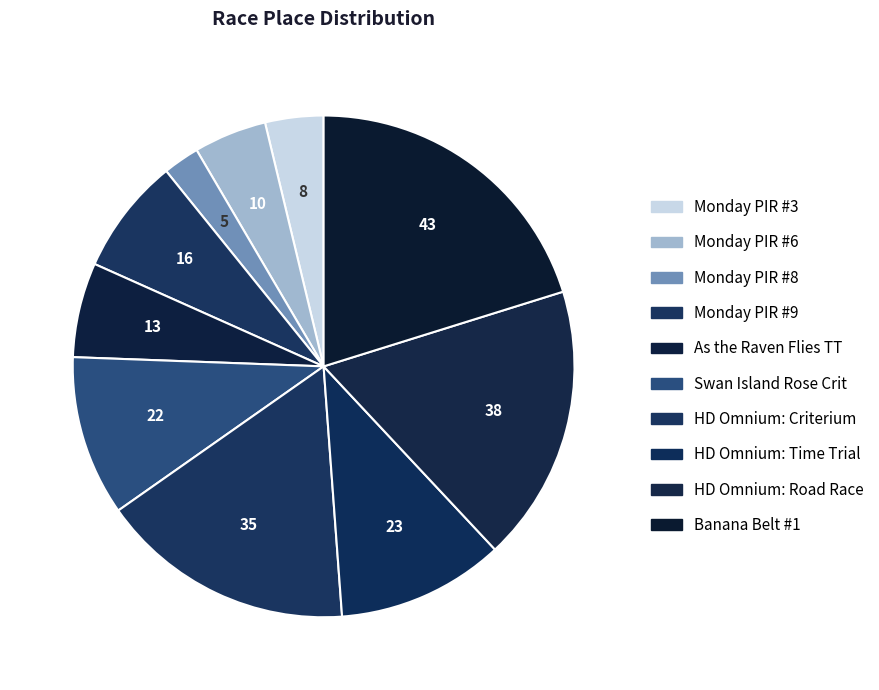

How many segments does this pie chart have?

10